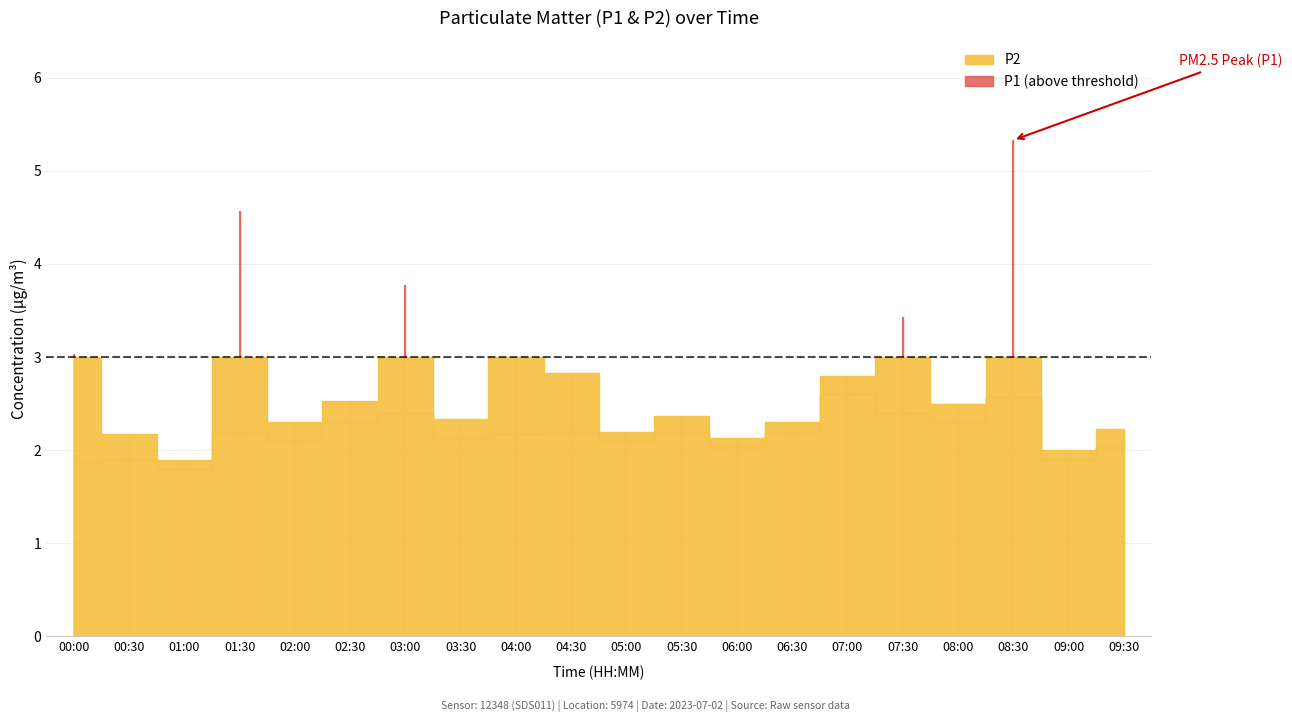

How many interior local peaks does the P1 series have?

6